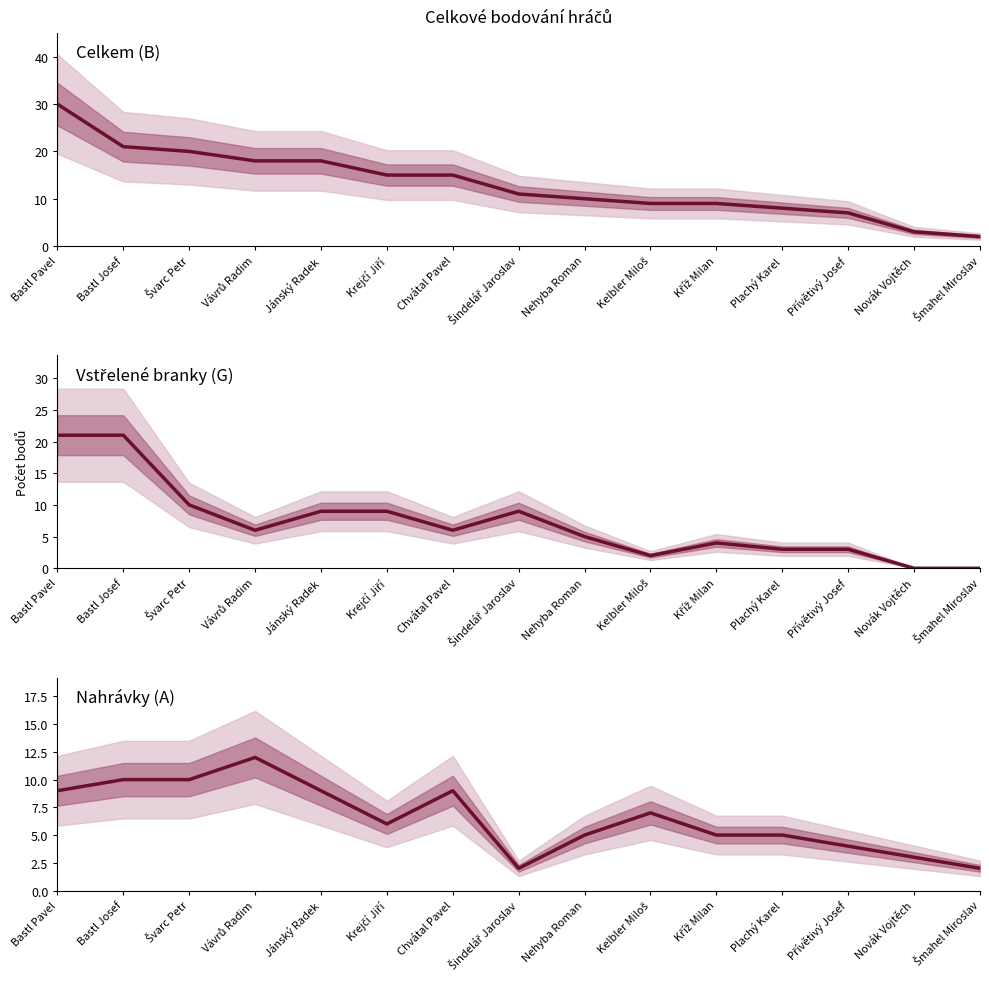

True or false: Vstřelené branky (G) has more than 2 interior local peaks.

False